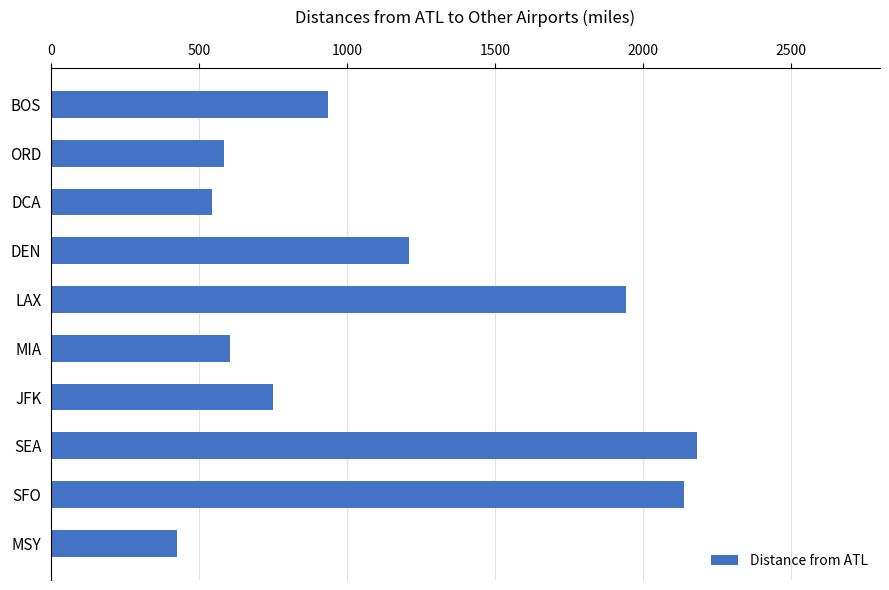

The chart shows a value of 875 at MIA. True or false?

False